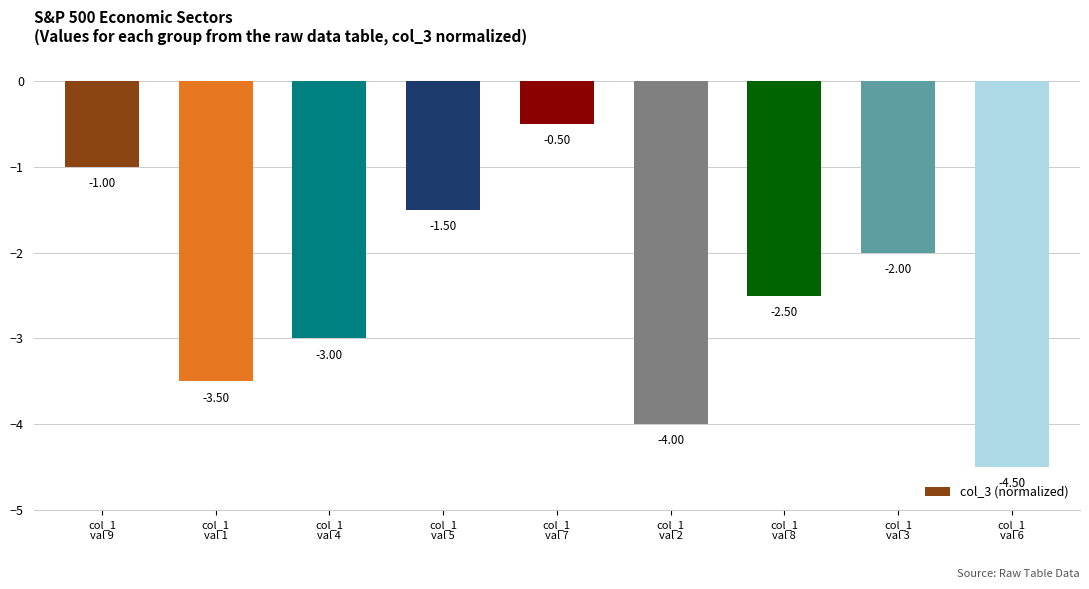

Is it true that the value at col_1
val 3 is -2.0?

True